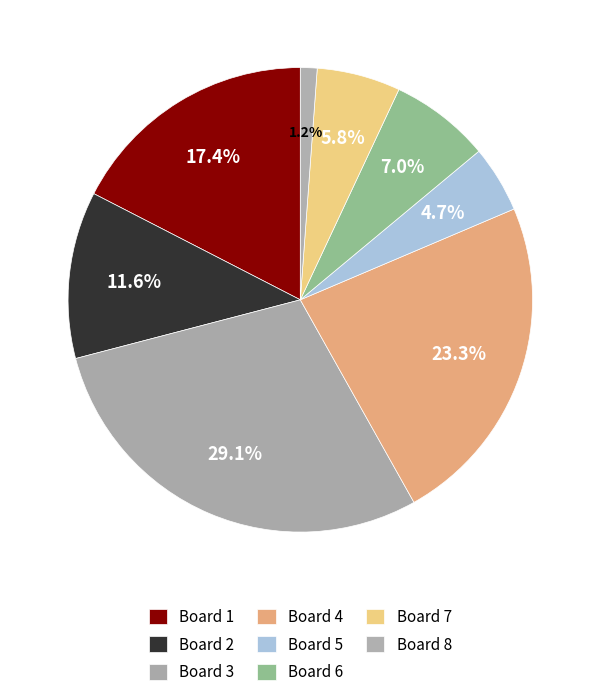

How many segments does this pie chart have?

8